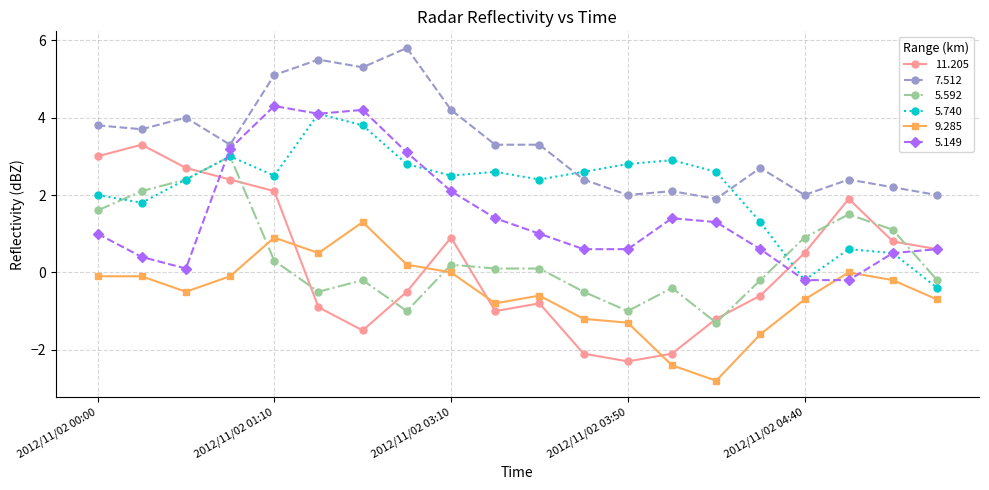

After their last crossing, which series has the higher values: 7.512 or 5.740?

7.512